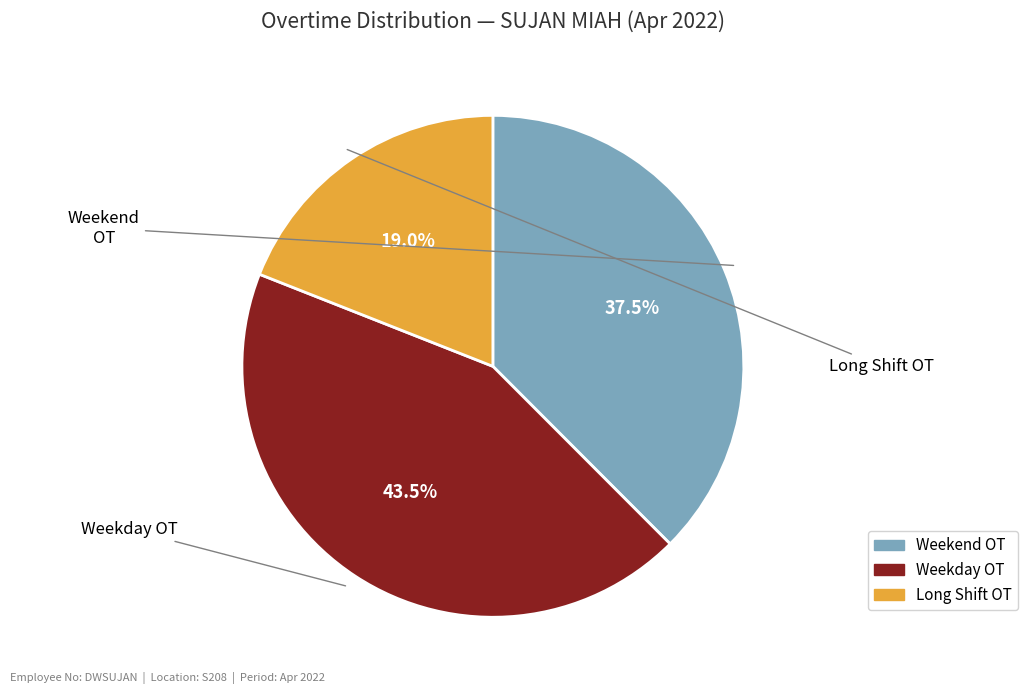

Does any single category account for the majority?

No